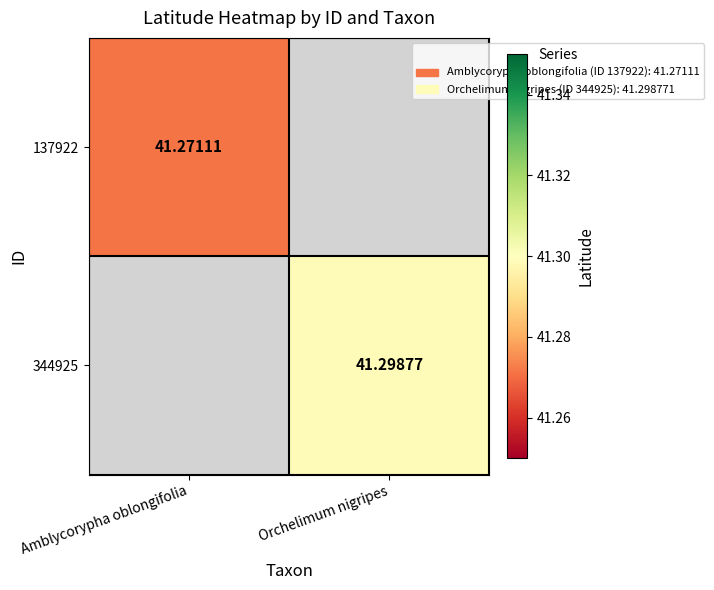

What is the minimum value shown in the chart?

41.3